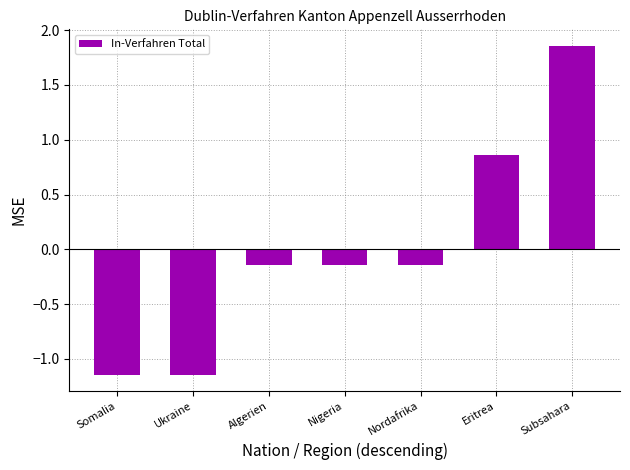

How many values are below 0?

5